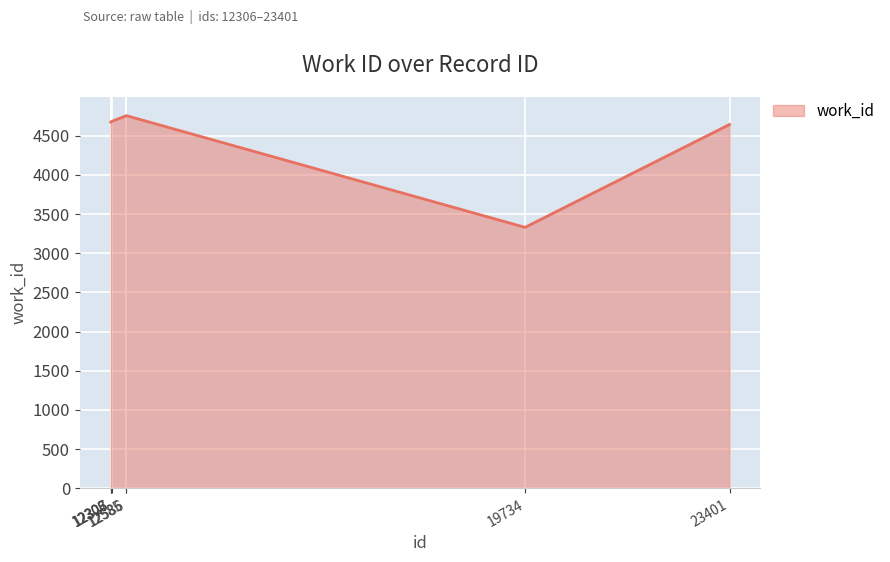

What is the difference between the maximum and minimum values?

1426